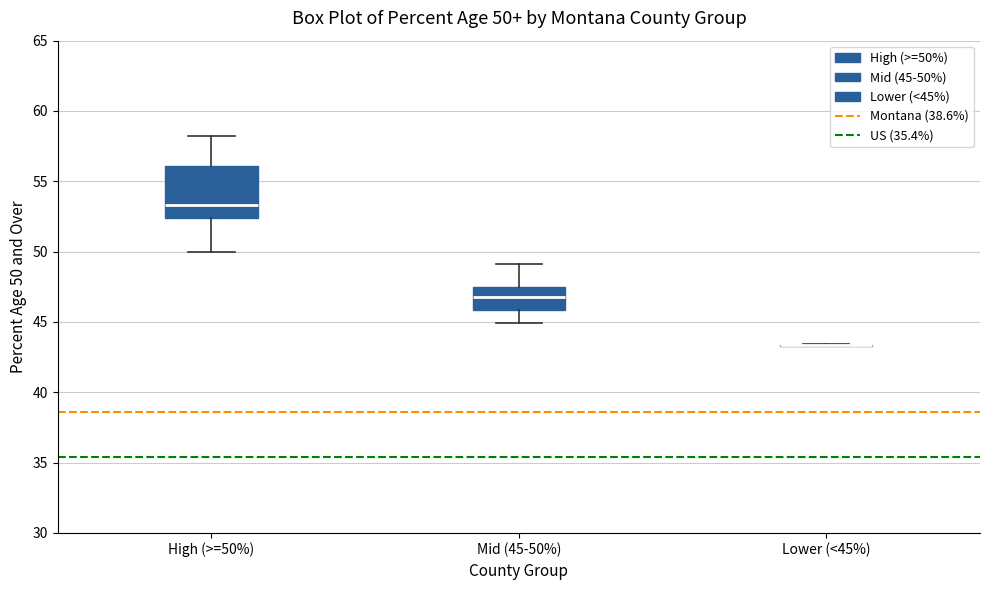

Comparing the boxes themselves (not the whiskers), which one is the tallest?

High (>=50%)